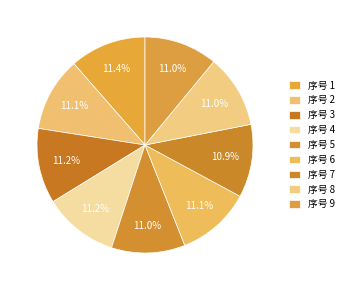

How many slices are in this pie chart?

9